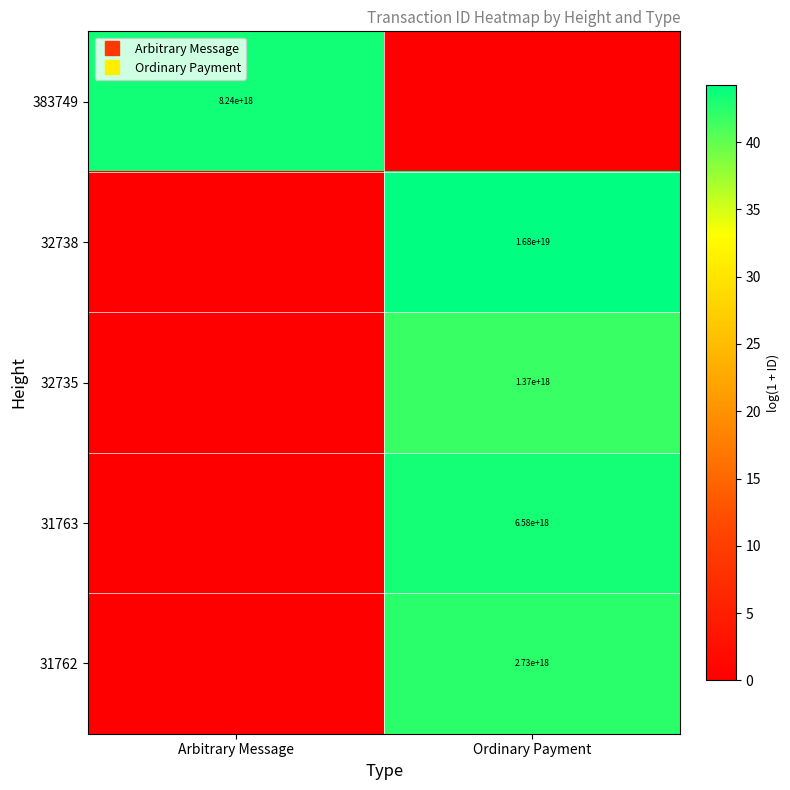

Read the 383749 value at Arbitrary Message.

43.6